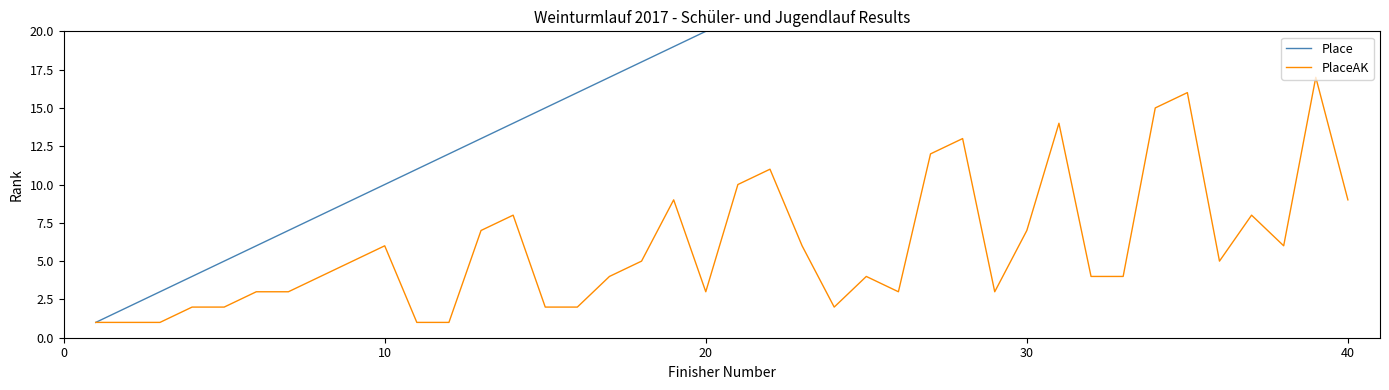

Is it true that PlaceAK equals 1 at 30?

False